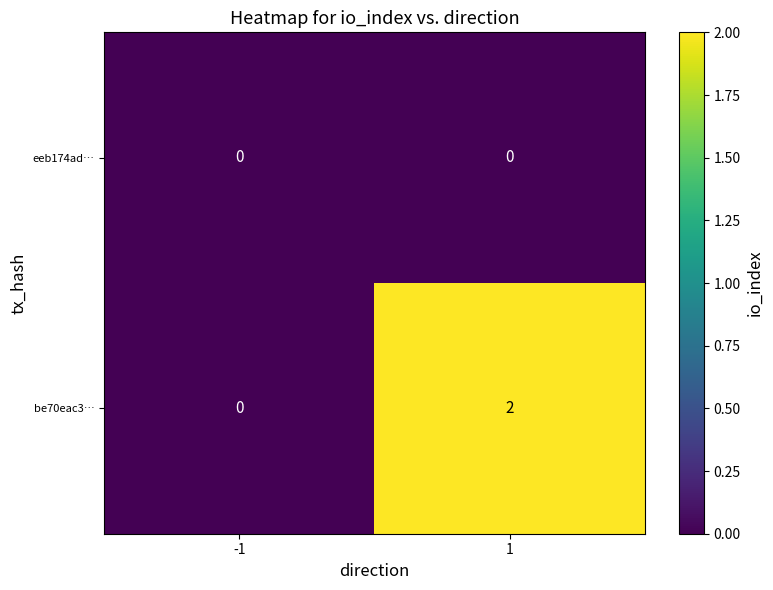

Rank the series by their average value, from lowest to highest.

eeb174ad…, be70eac3…